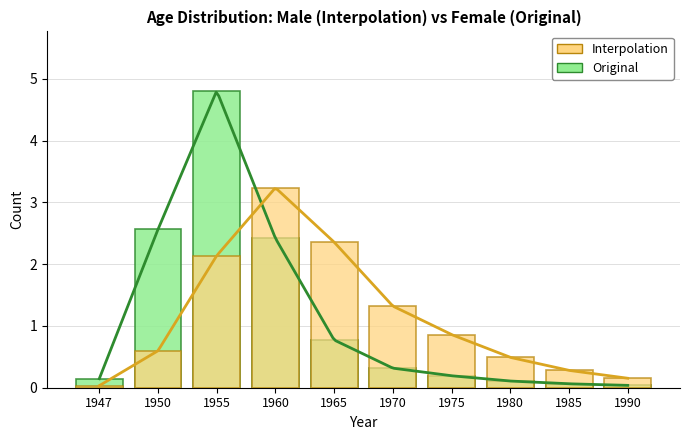

Rank the series by their maximum value, from highest to lowest.

Original, Interpolation